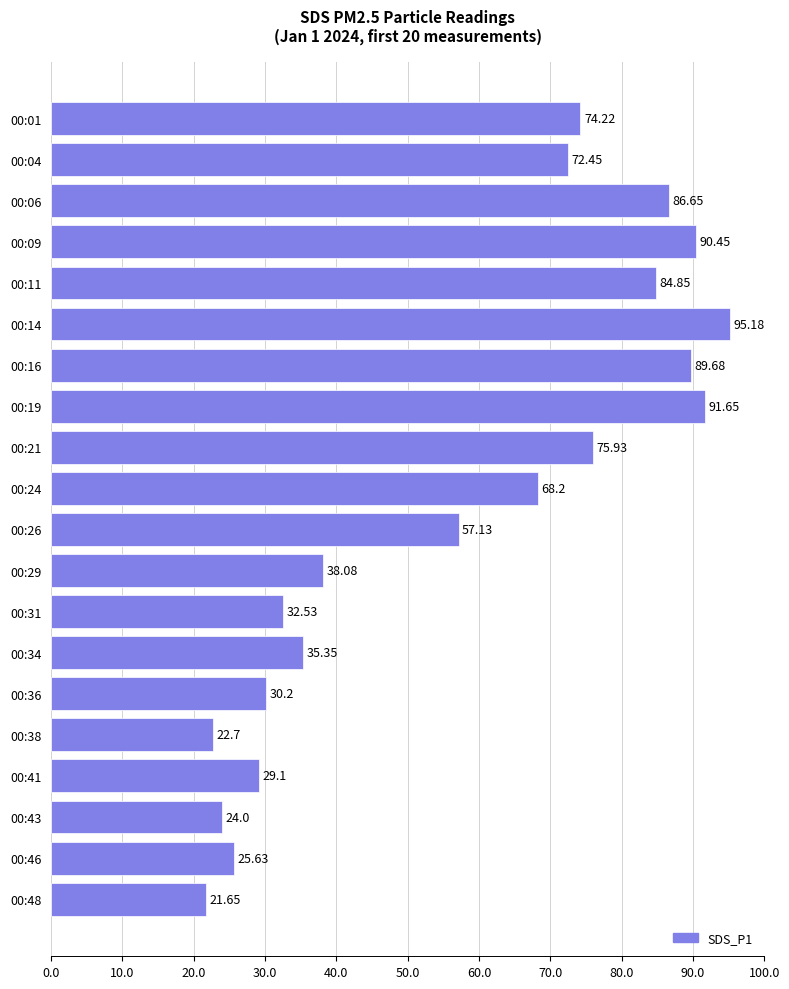

What is the change in value from 00:14 to 00:16?

-5.5